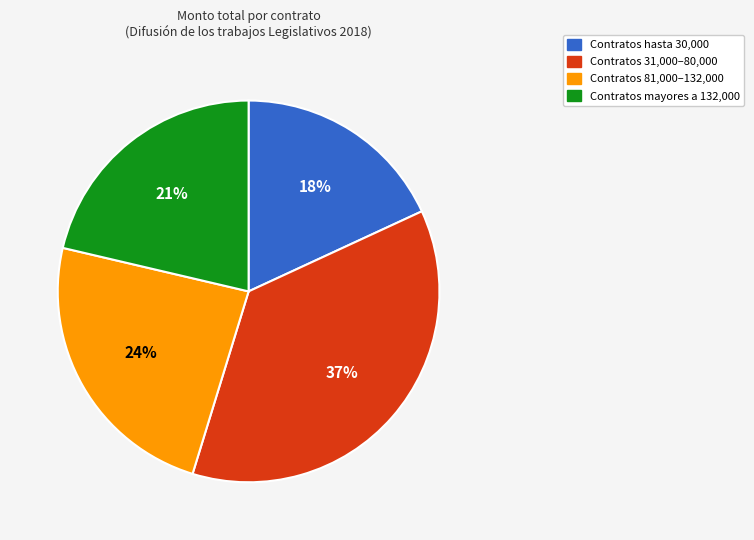

Is there a majority slice in this chart?

No